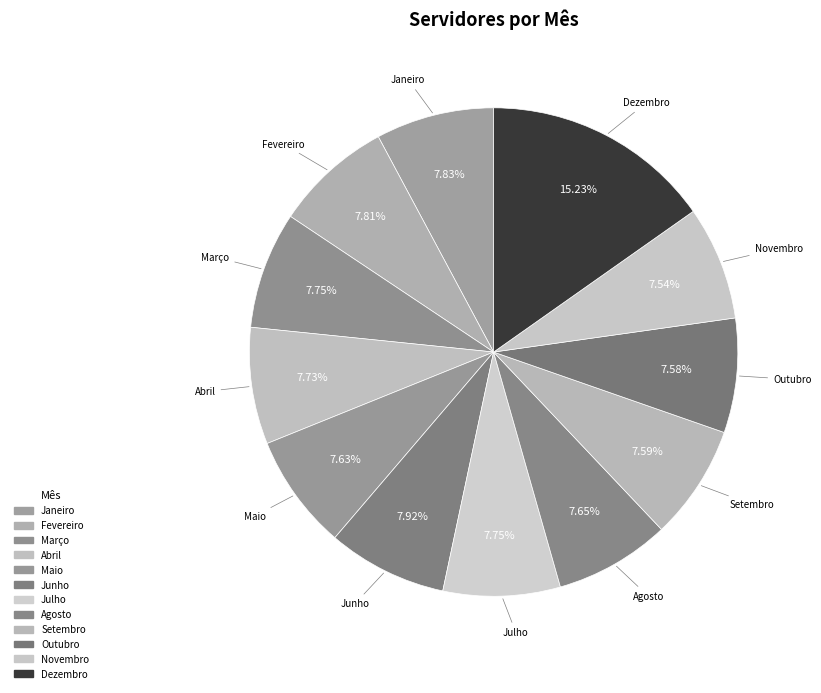

Is it true that Abril is 8% of the pie?

True